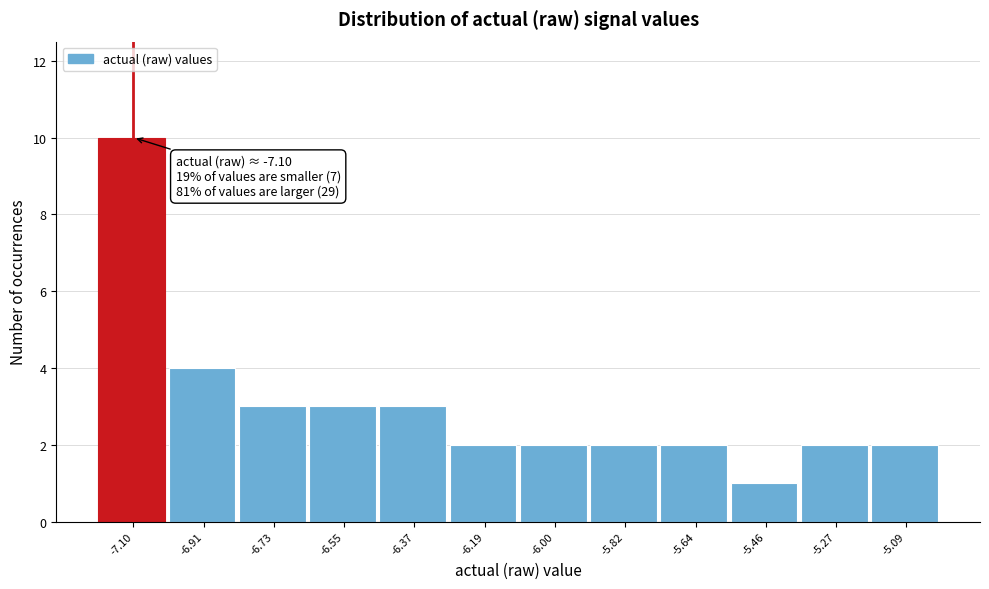

Over which range of the x-axis is the bar tallest?

-7.18 to -7.00